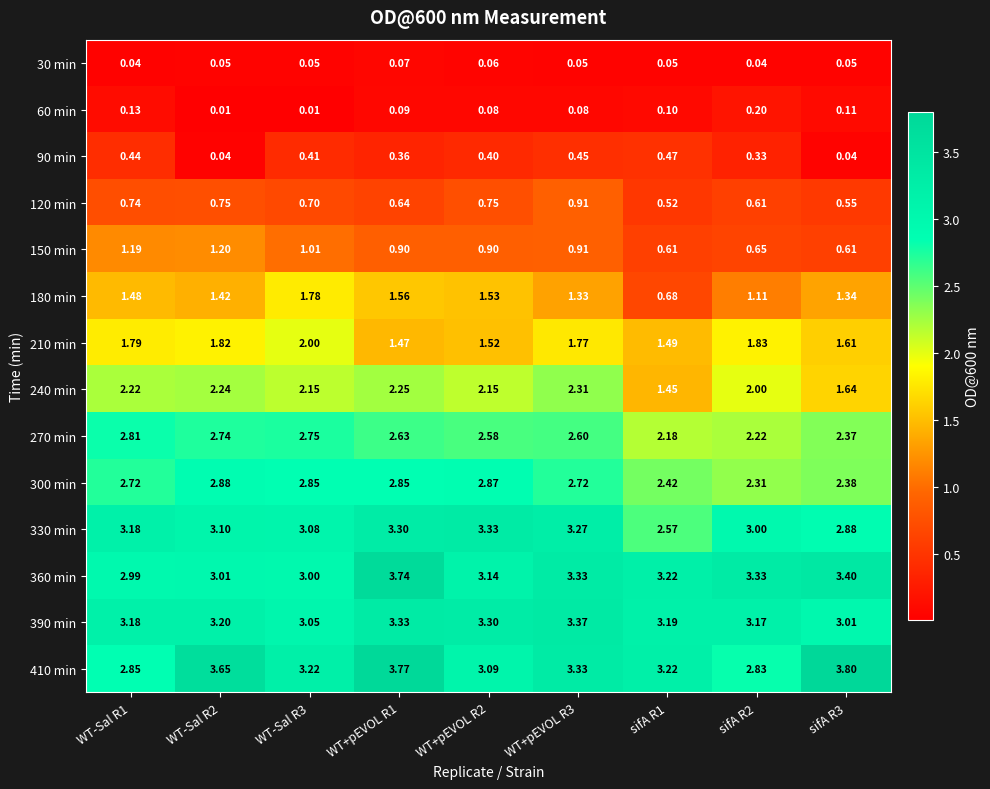

How many distinct data groups are displayed?

14